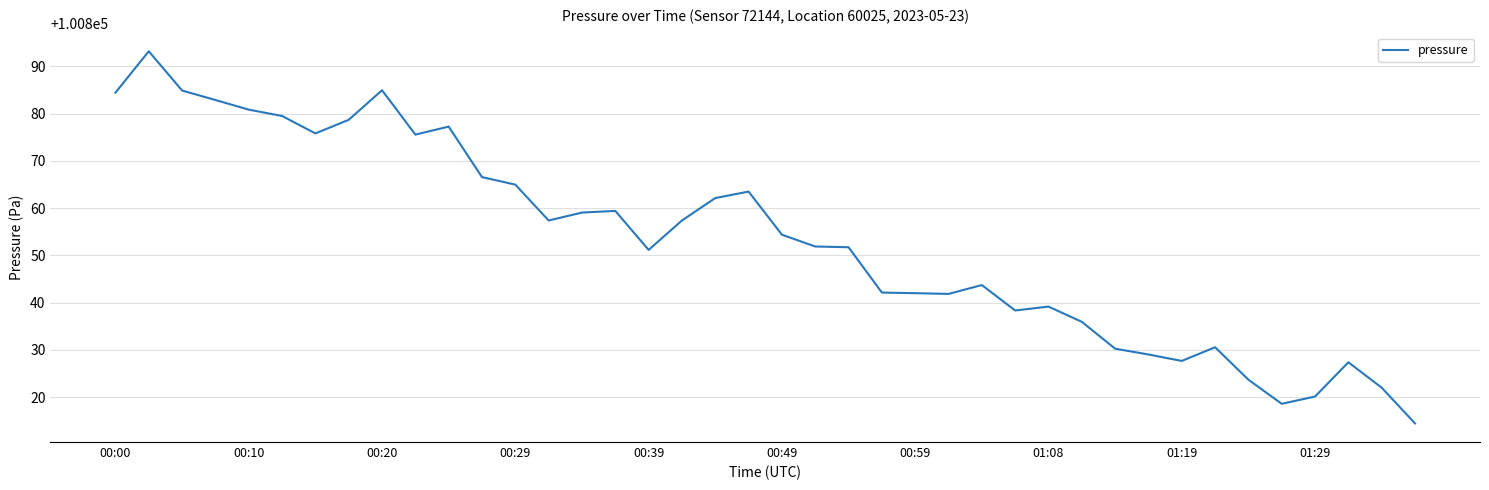

Is this an area chart (filled region under the line)?

No